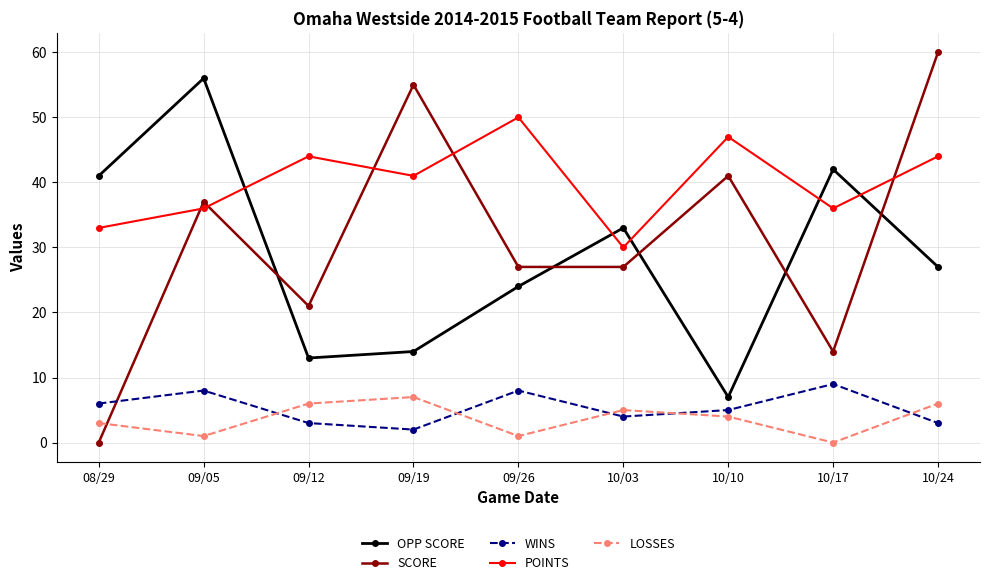

What is the minimum value for OPP SCORE?

7